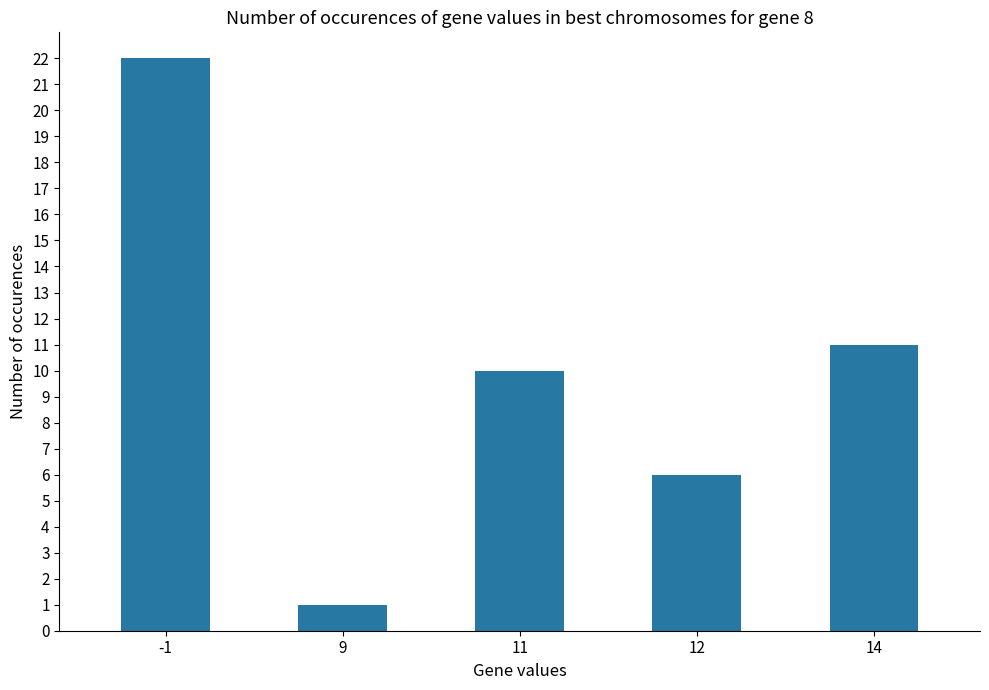

What is the value of the 1st bar from the left?

22